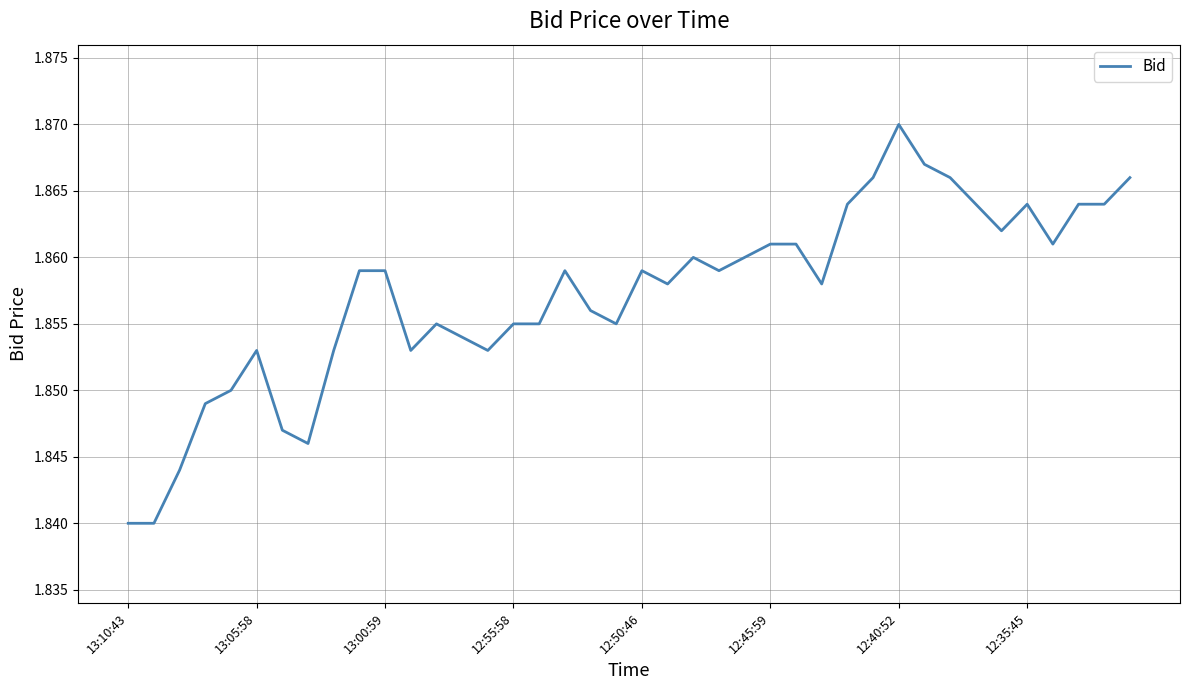

Count the number of categories in the chart.

40